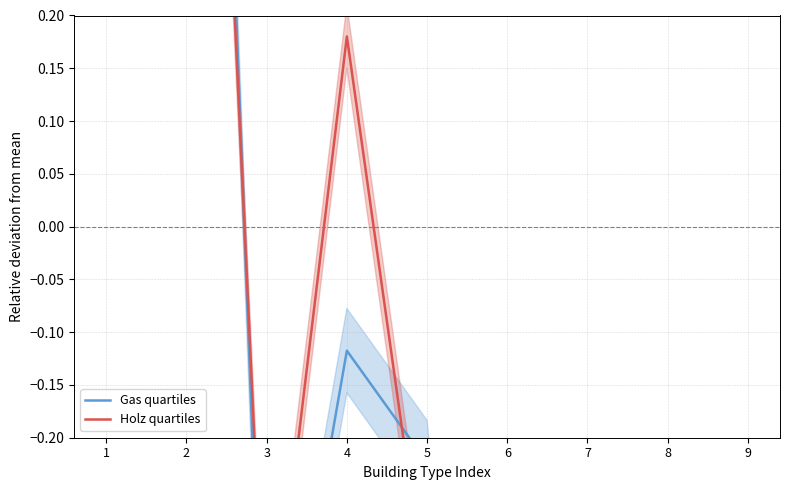

True or false: Holz quartiles and Gas quartiles intersect in this chart.

True